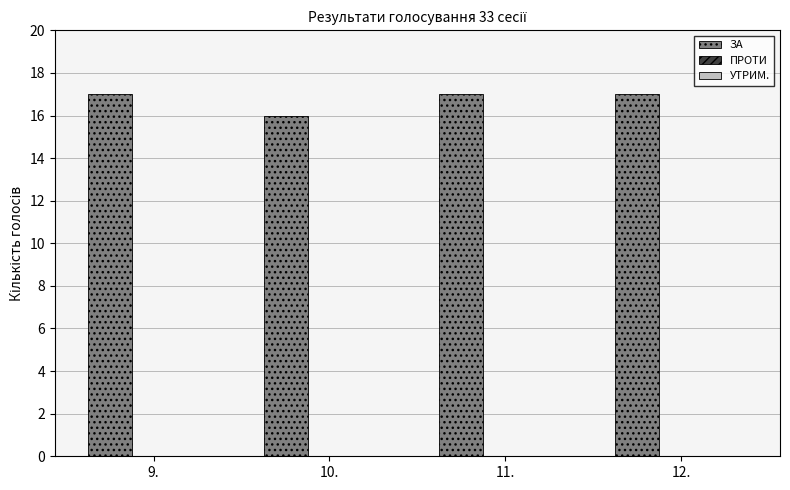

Reading left to right, transcribe all the data shown in this chart.

17	16	17	17